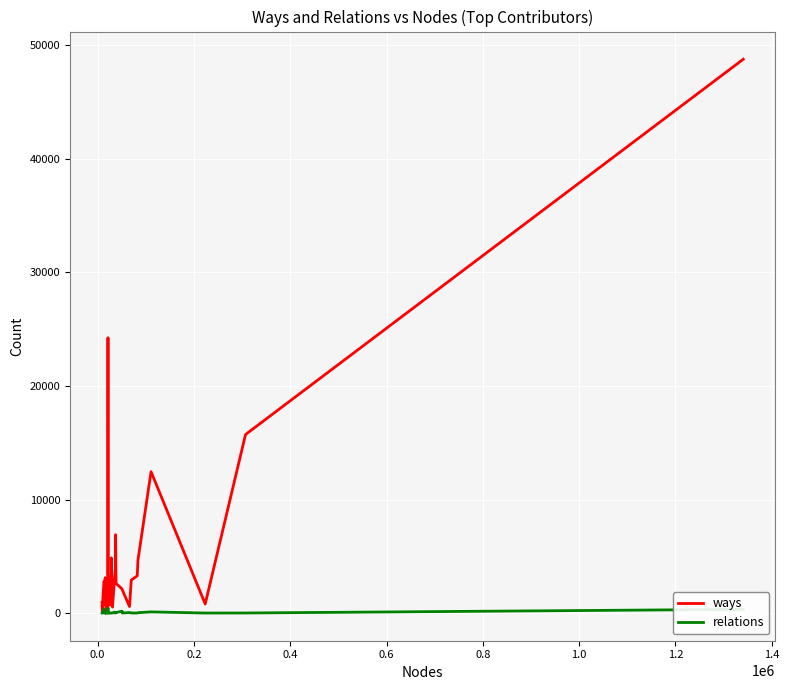

What is the greatest value displayed?

48787